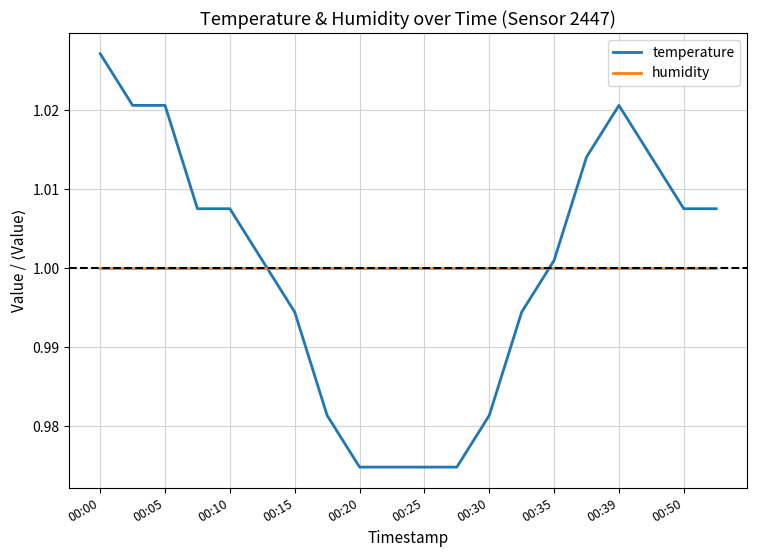

List the series in order of their peak value, highest first.

temperature, humidity